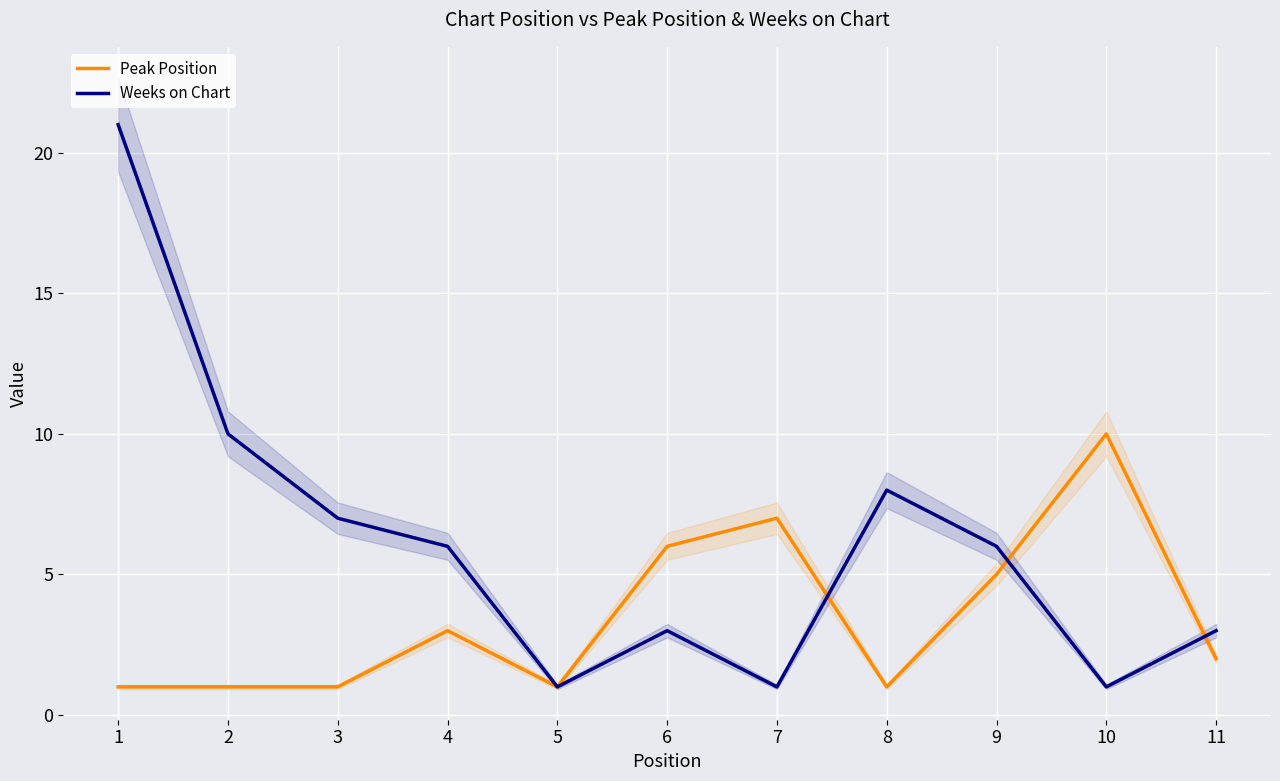

What is the sum of the Weeks on Chart values at 5 and 1?

22